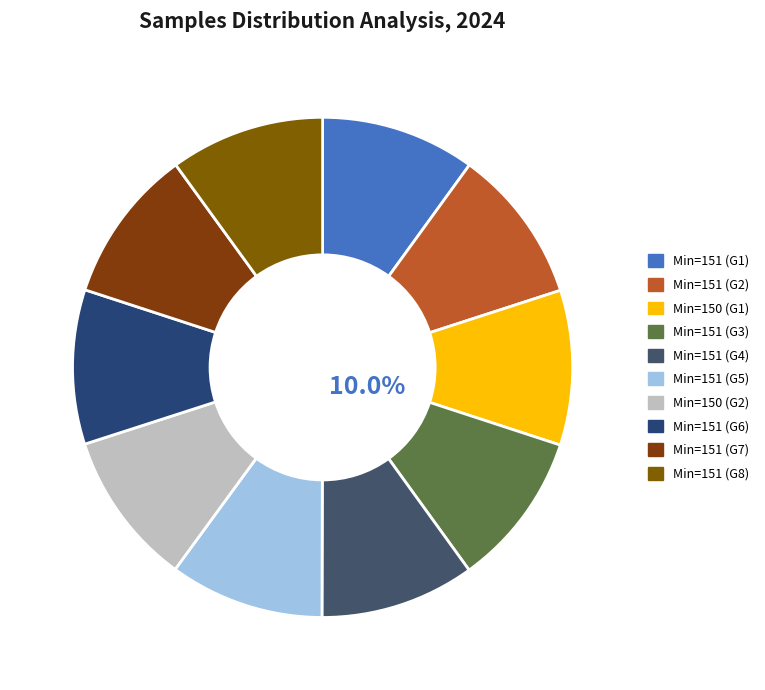

Count the number of slices in the pie.

10